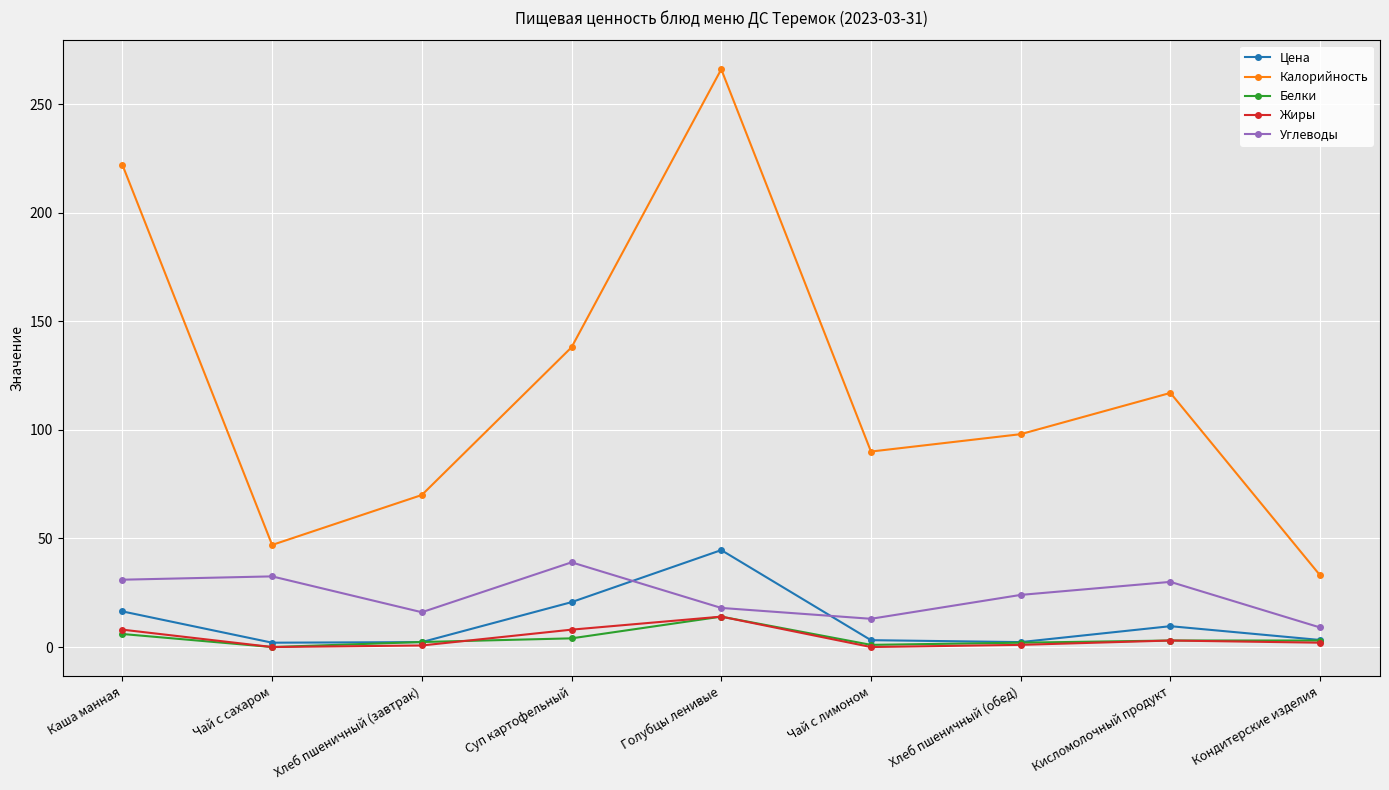

What position from the right is Чай с сахаром?

8